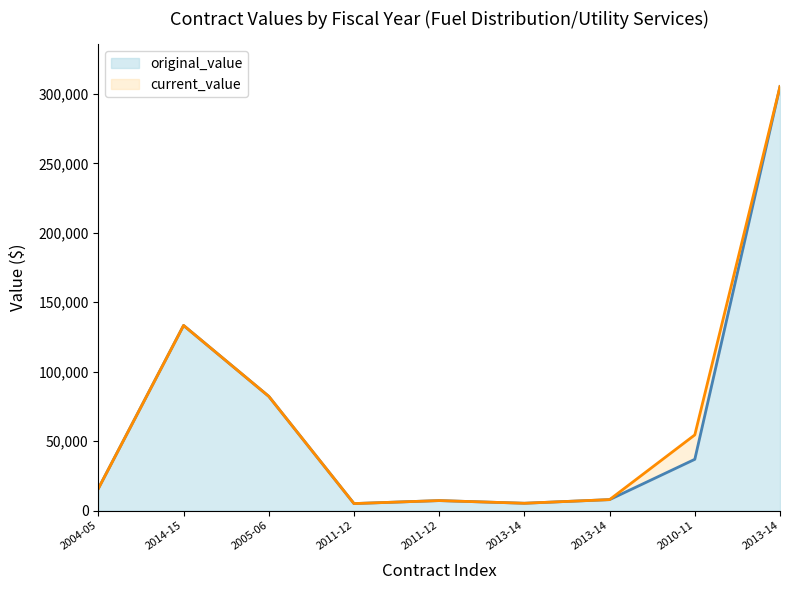

Which has a higher value, 2004-05 or 2014-15?

2014-15